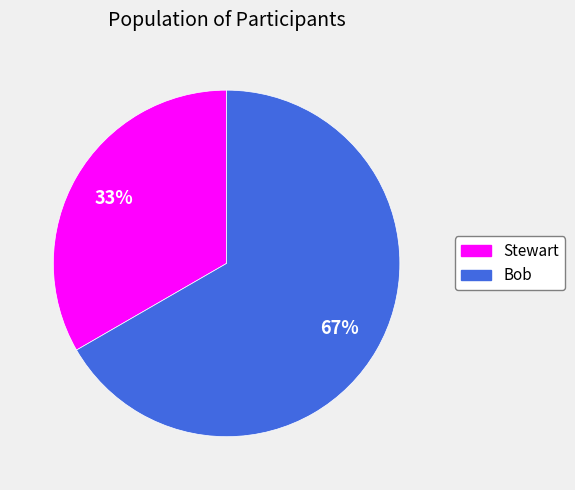

To the nearest percent, what is the average slice percentage?

50%